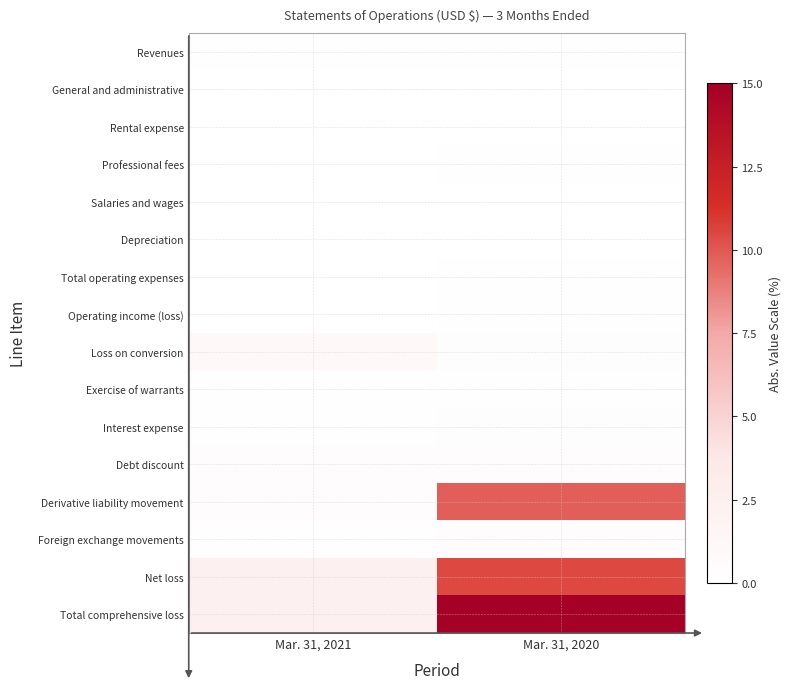

Reading left to right, list all the values displayed in this chart.

Revenues: Mar. 31, 2021=0.1	Mar. 31, 2020=0.1
General and administrative: Mar. 31, 2021=0.0	Mar. 31, 2020=0.0
Rental expense: Mar. 31, 2021=0.0	Mar. 31, 2020=0.0
Professional fees: Mar. 31, 2021=0.0	Mar. 31, 2020=0.1
Salaries and wages: Mar. 31, 2021=0.0	Mar. 31, 2020=0.0
Depreciation: Mar. 31, 2021=0.0	Mar. 31, 2020=0.0
Total operating expenses: Mar. 31, 2021=0.1	Mar. 31, 2020=0.2
Operating income (loss): Mar. 31, 2021=0.0	Mar. 31, 2020=0.1
Loss on conversion: Mar. 31, 2021=1.1	Mar. 31, 2020=0.3
Exercise of warrants: Mar. 31, 2021=0.1	Mar. 31, 2020=0.1
Interest expense: Mar. 31, 2021=0.1	Mar. 31, 2020=0.2
Debt discount: Mar. 31, 2021=0.5	Mar. 31, 2020=0.4
Derivative liability movement: Mar. 31, 2021=0.5	Mar. 31, 2020=9.8
Foreign exchange movements: Mar. 31, 2021=0.1	Mar. 31, 2020=0.5
Net loss: Mar. 31, 2021=2.4	Mar. 31, 2020=10.4
Total comprehensive loss: Mar. 31, 2021=2.4	Mar. 31, 2020=15.0